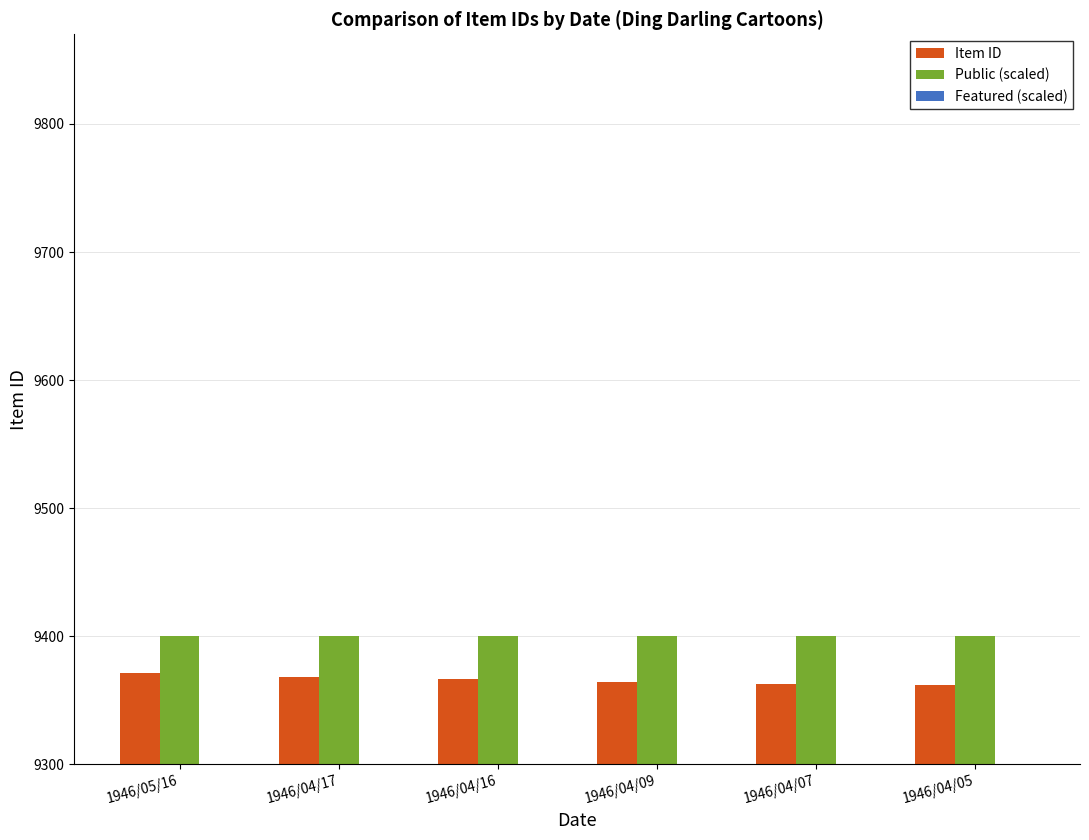

Is it true that Featured (scaled) equals 5082 at 1946/04/16?

False